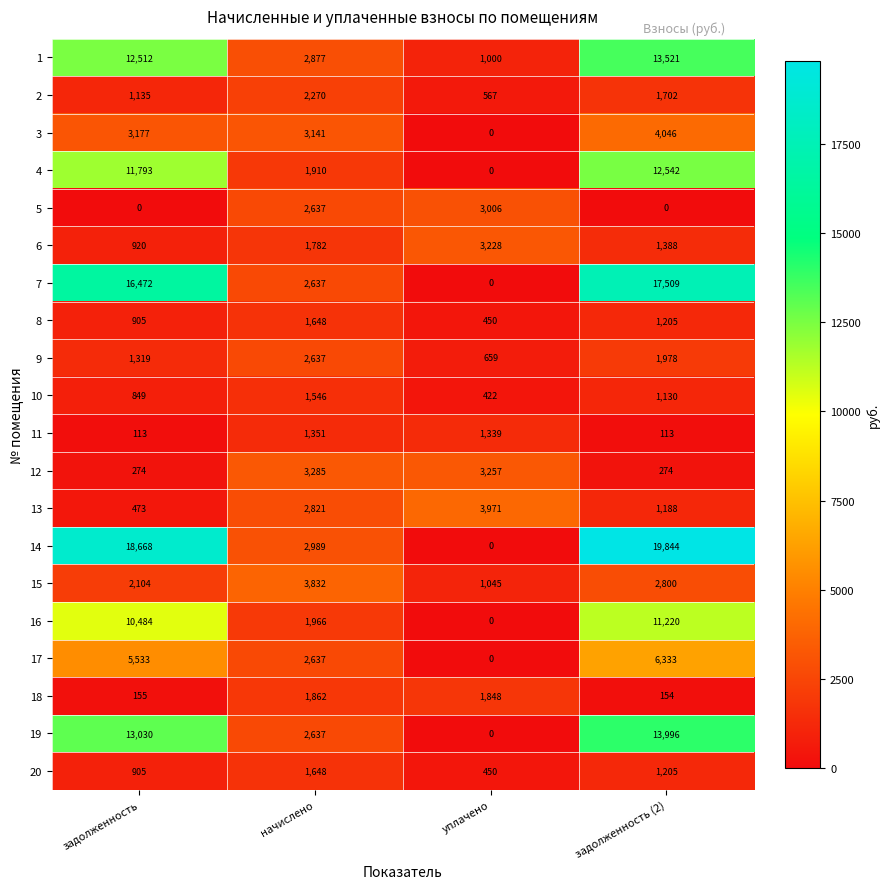

Read the 15 value at начислено, to the nearest 10.

3830